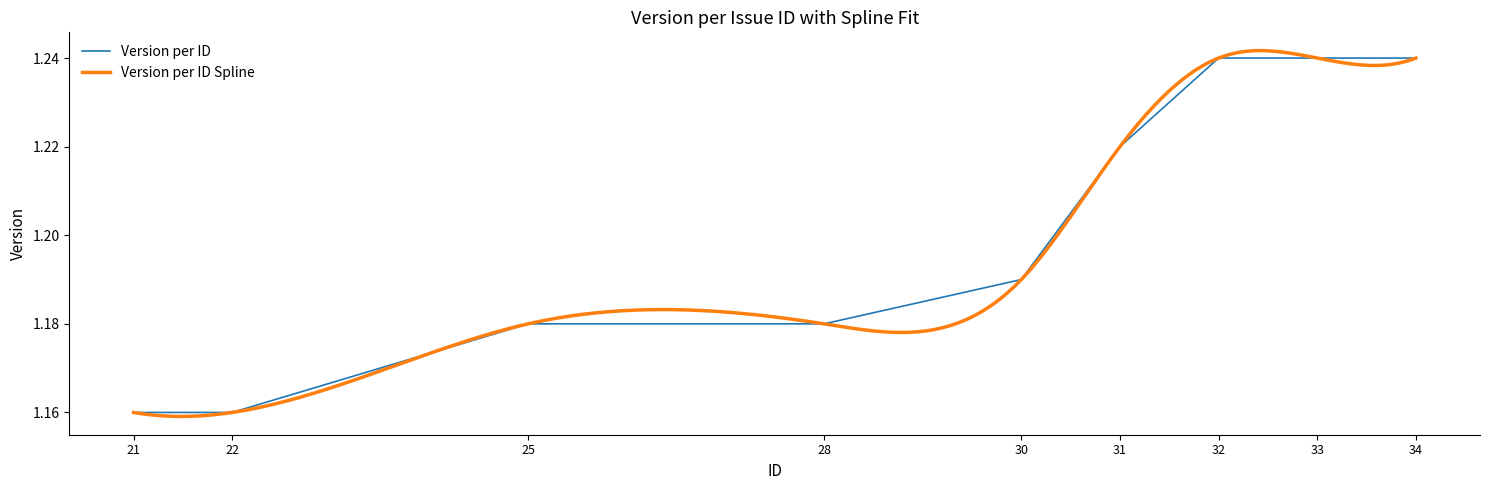

How many data points does each series have?

9